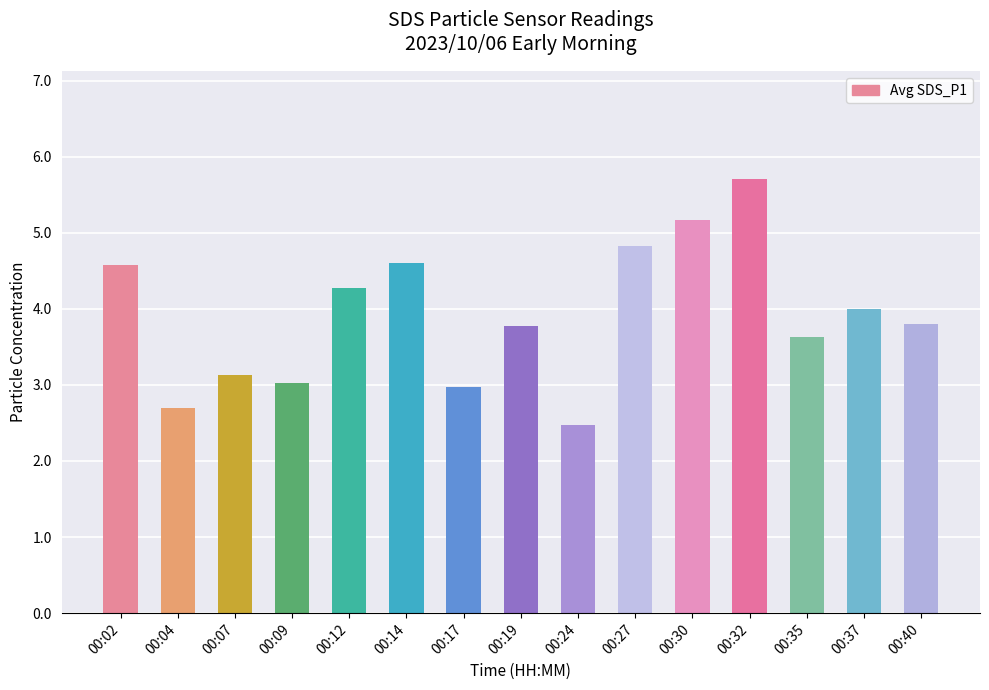

Which has a higher value, 00:24 or 00:27?

00:27